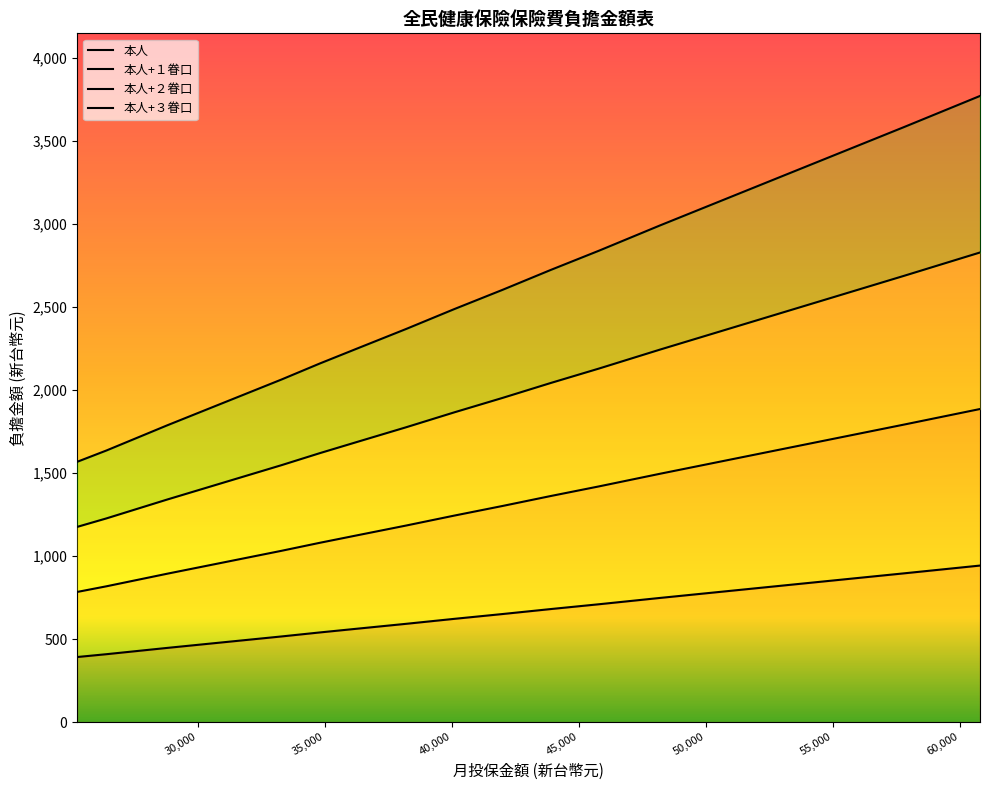

At which label does 本人+２眷口 first exceed 1866?

42000